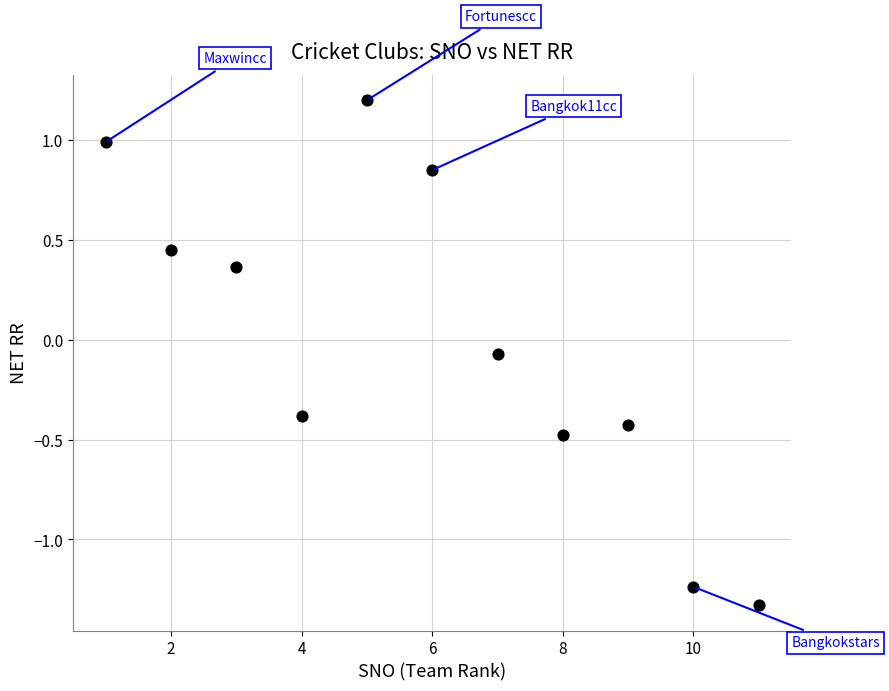

What is the range of Y values (max minus min)?

2.5